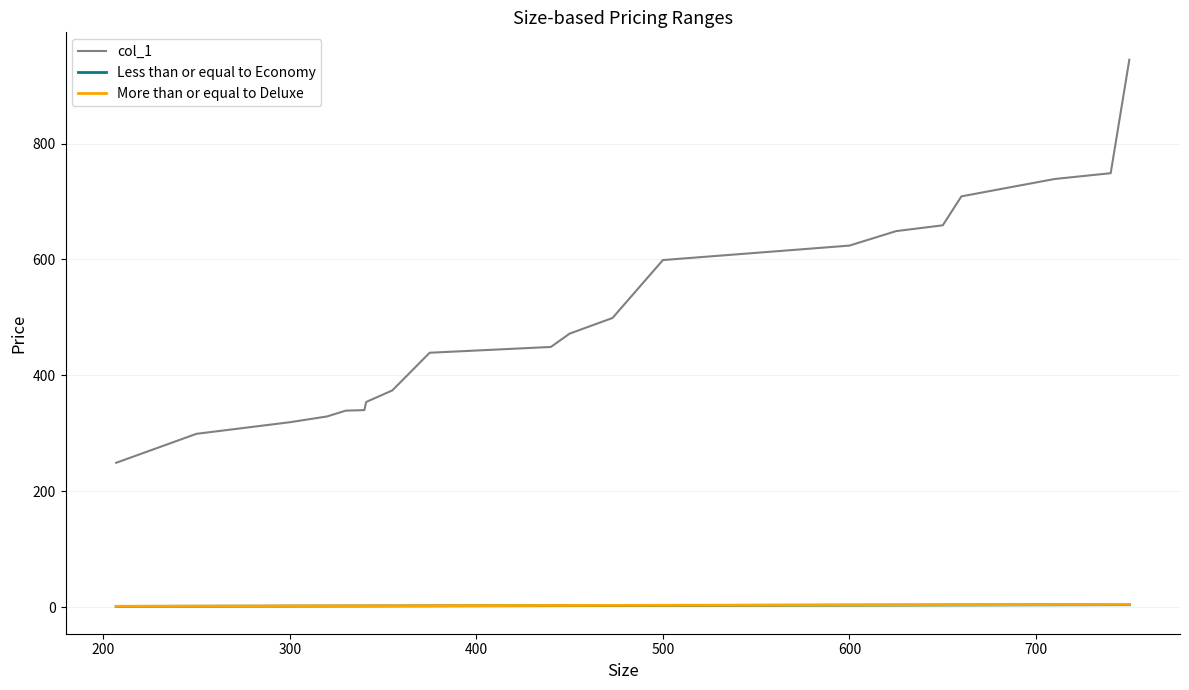

True or false: Less than or equal to Economy and col_1 cross at least once.

False